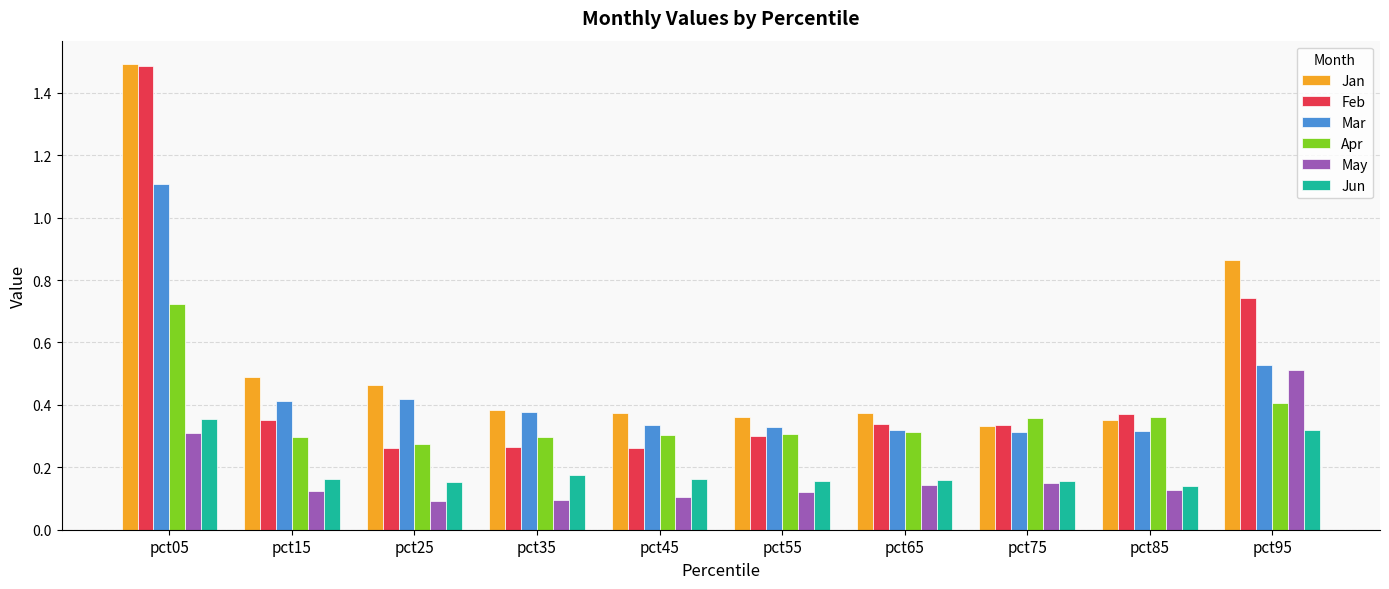

Between pct05 and pct35, which series saw the biggest shift?

Feb